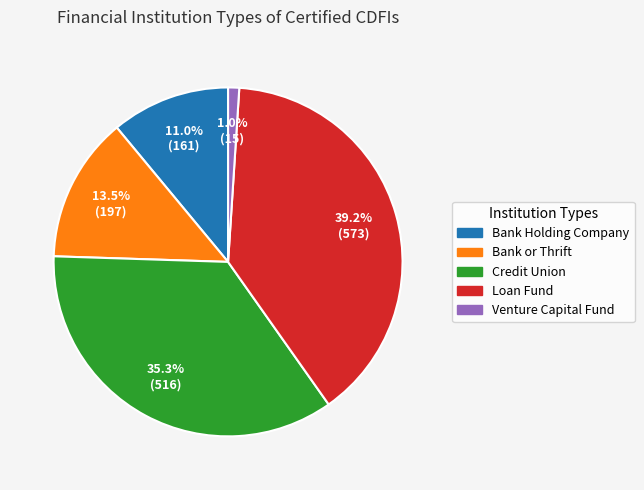

Is Bank or Thrift the majority of the pie?

No